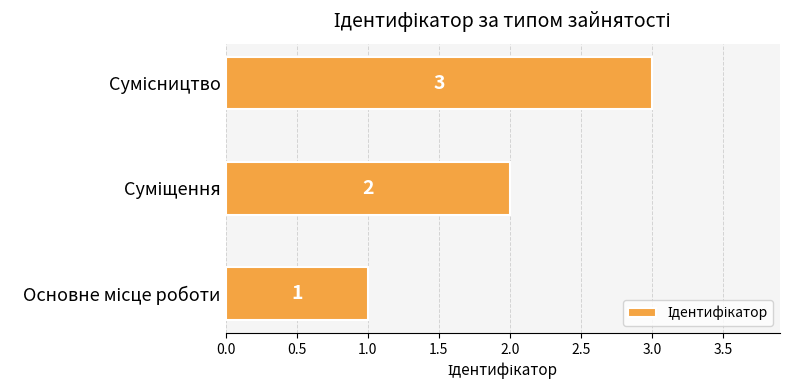

What is the difference between the maximum and minimum values?

2